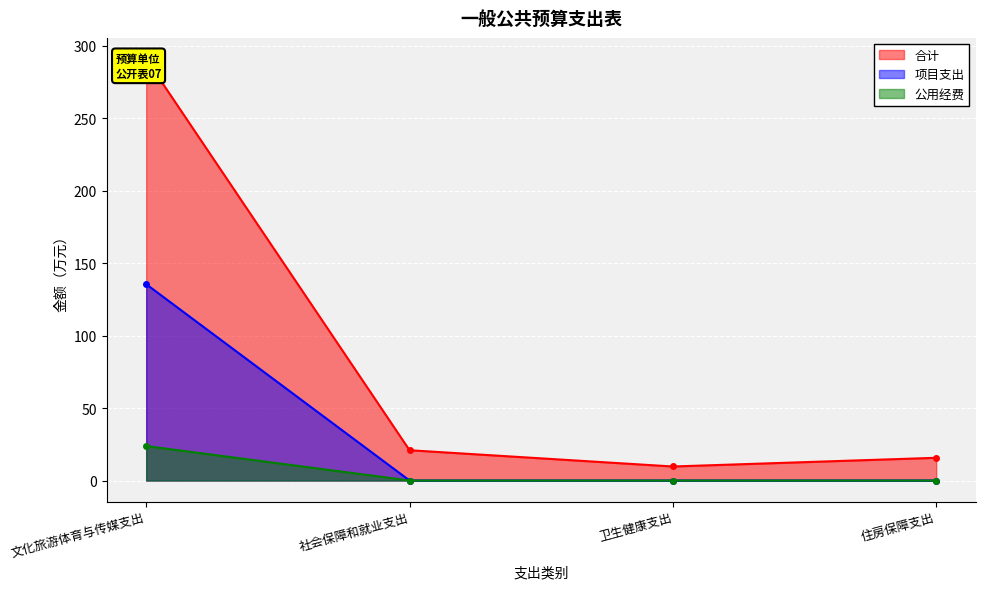

Which category has the highest value in the 项目支出 series?

文化旅游体育与传媒支出